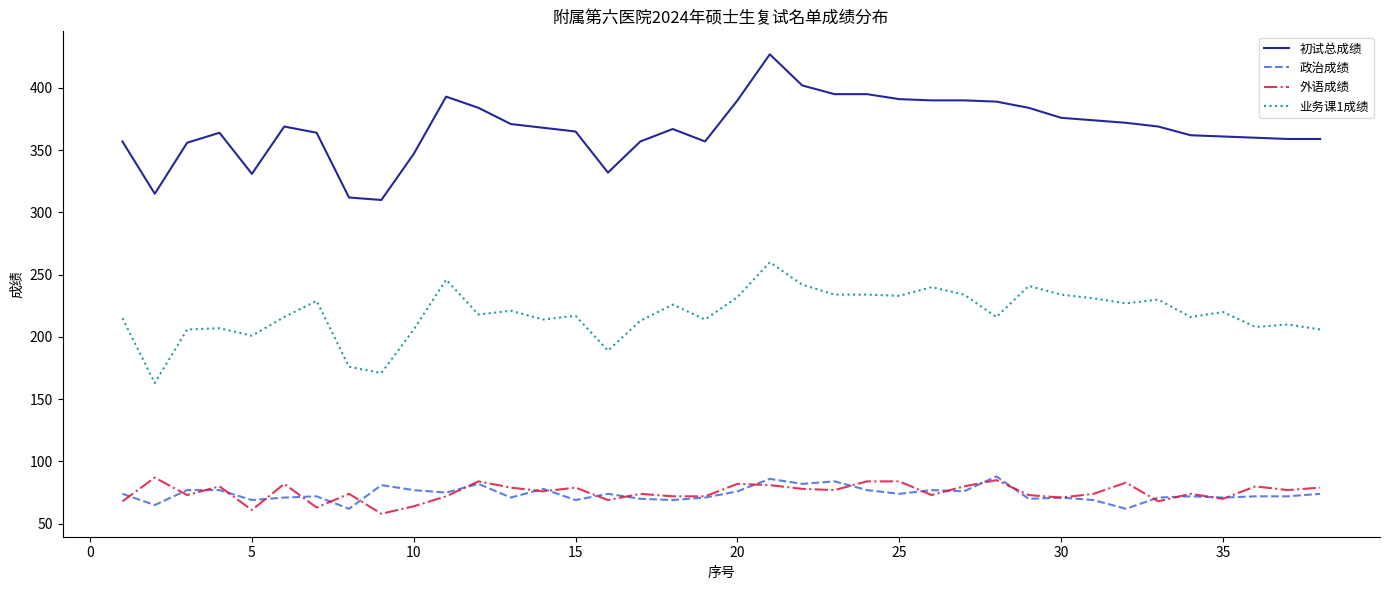

True or false: 初试总成绩 and 政治成绩 intersect in this chart.

False